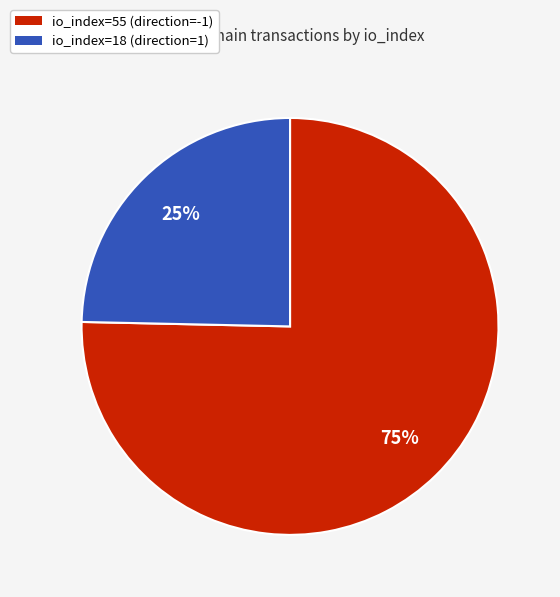

Between io_index=55 (direction=-1) and io_index=18 (direction=1), which is larger?

io_index=55 (direction=-1)